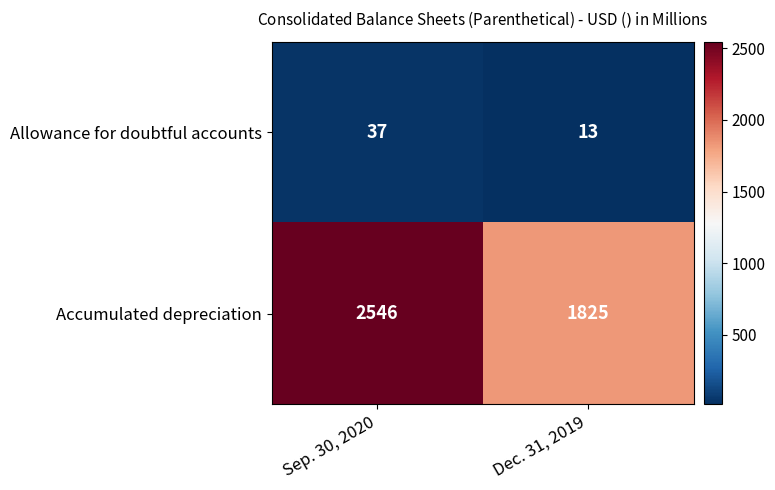

What is the average value of the Accumulated depreciation series?

2186